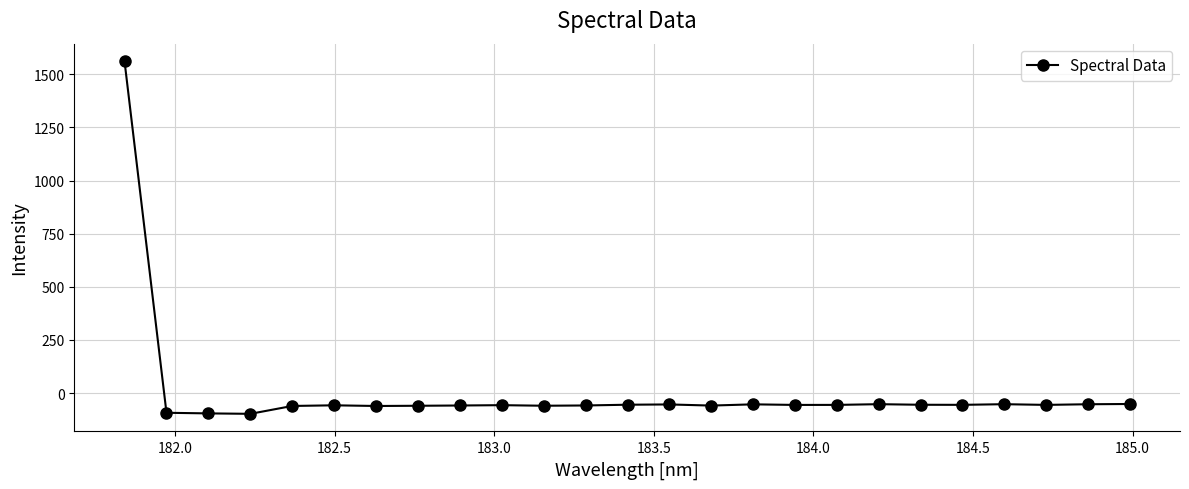

What is the difference between the maximum and second lowest values?

1656.7